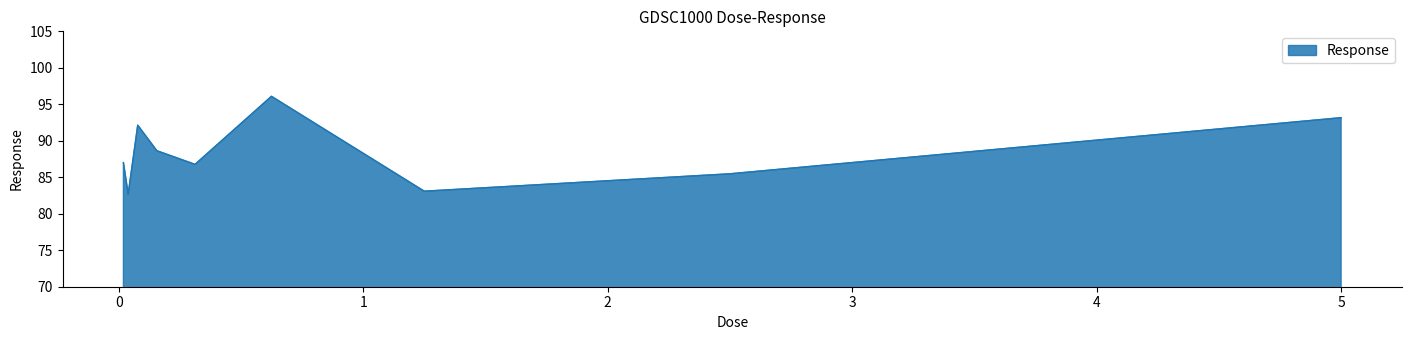

What is the greatest value displayed?

96.1